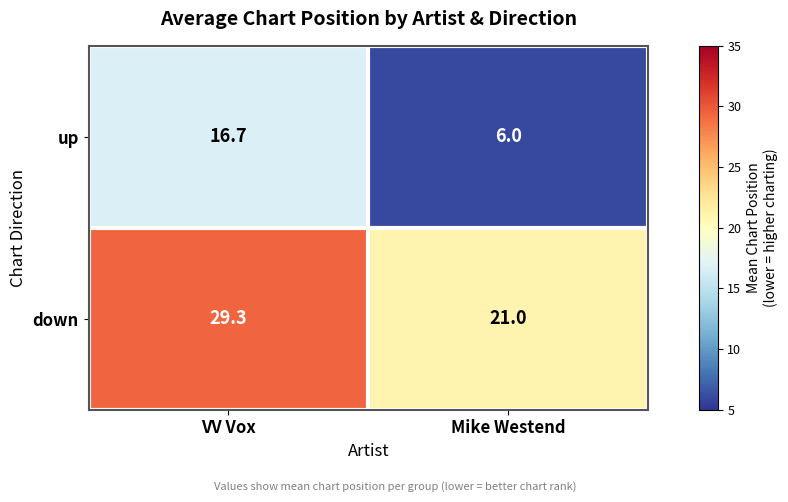

Which series changed the most between VV Vox and Mike Westend?

up